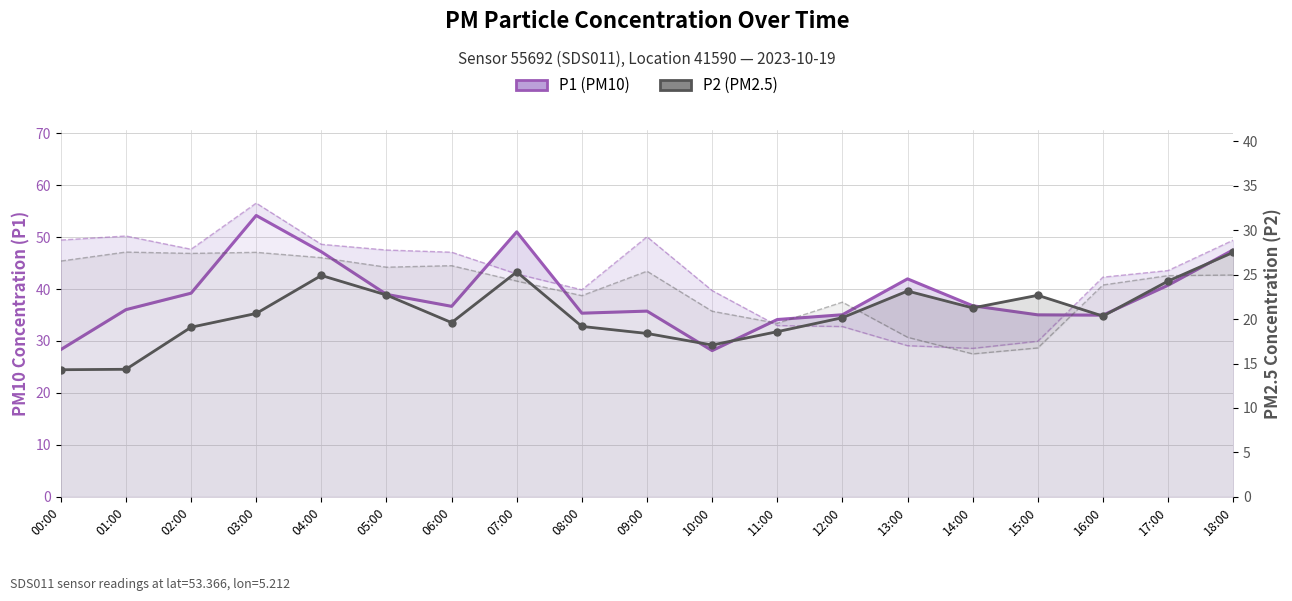

What is the label of the 8th point from the right?

11:00